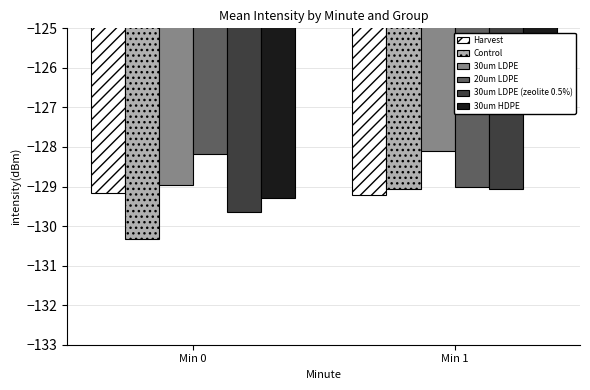

How many data points does each series have?

2